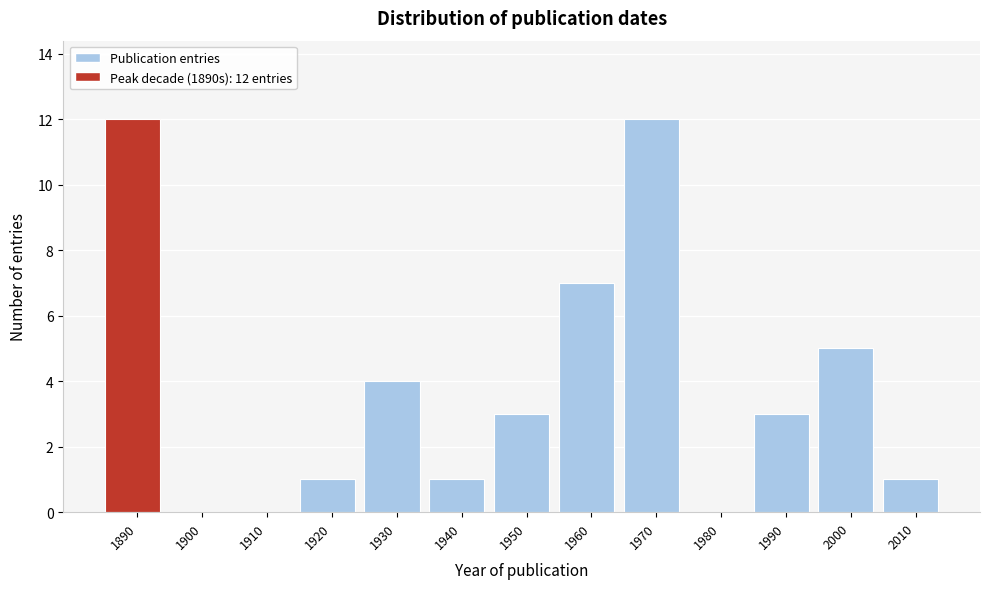

Reading left to right, list all the values displayed in this chart.

1890=12	1900=0	1910=0	1920=1	1930=4	1940=1	1950=3	1960=7	1970=12	1980=0	1990=3	2000=5	2010=1